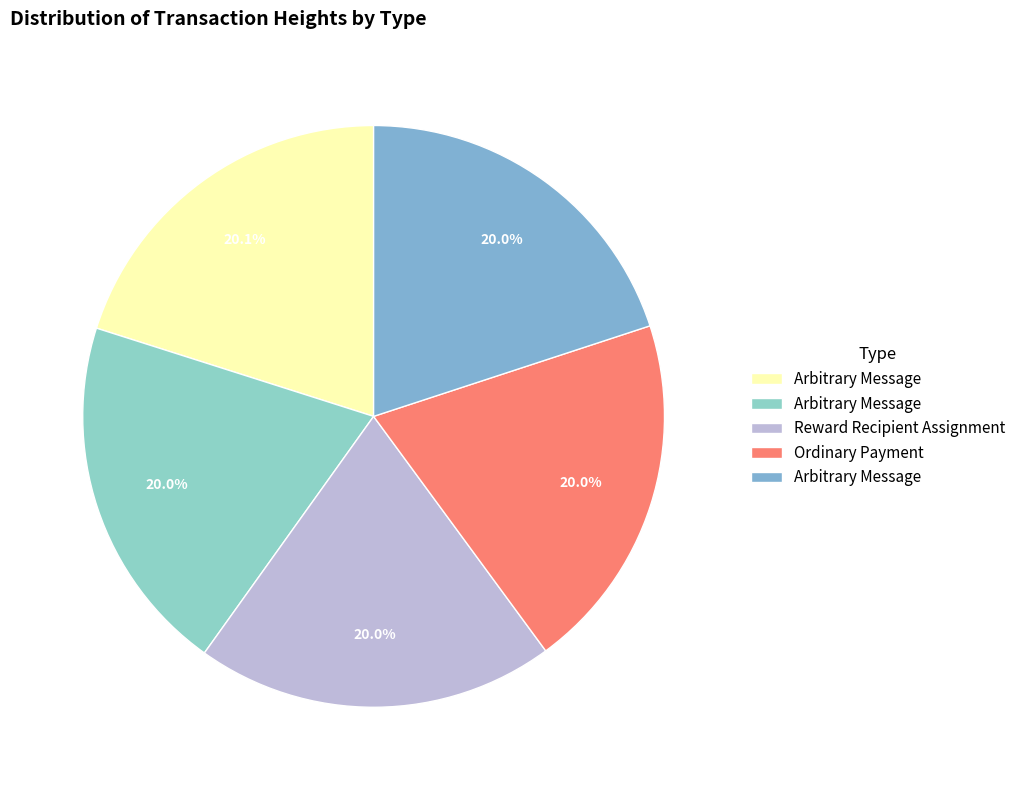

How many segments does this pie chart have?

5